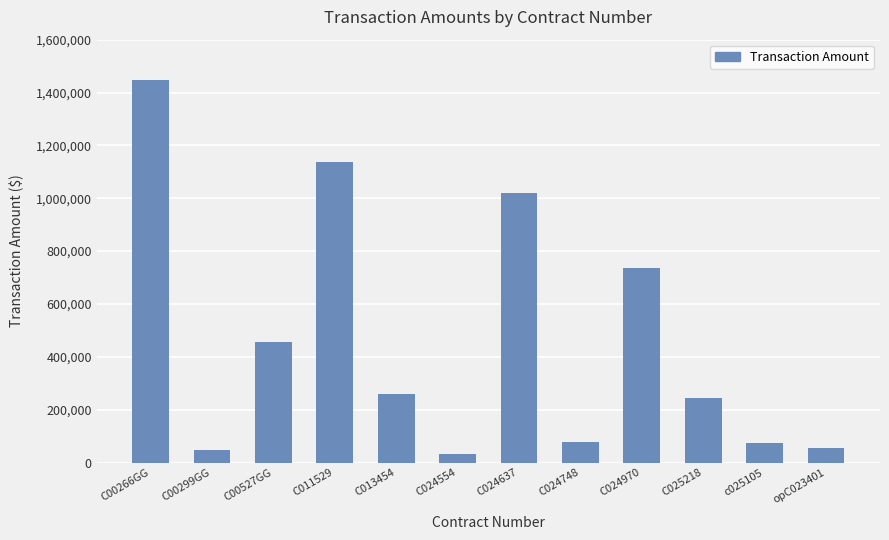

Which label corresponds to the largest value in the chart?

C00266GG